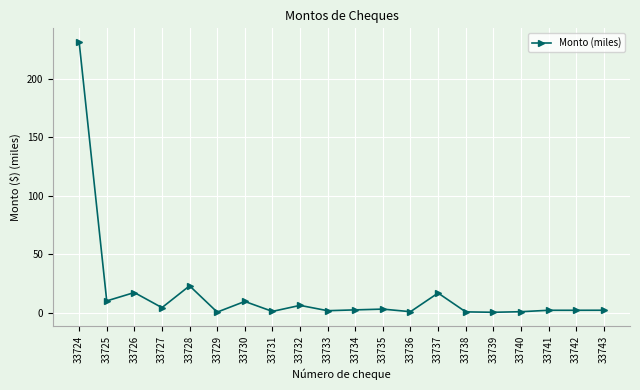

What is the sum of all values?

341.9